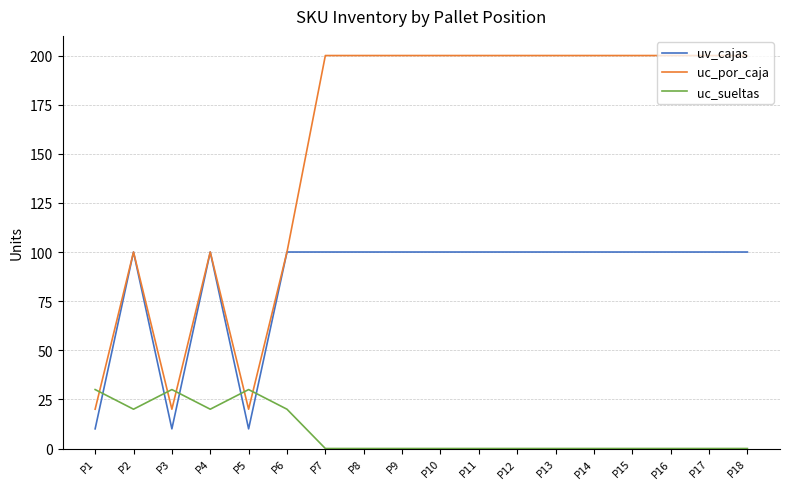

What is the sum of all uc_sueltas values?

150